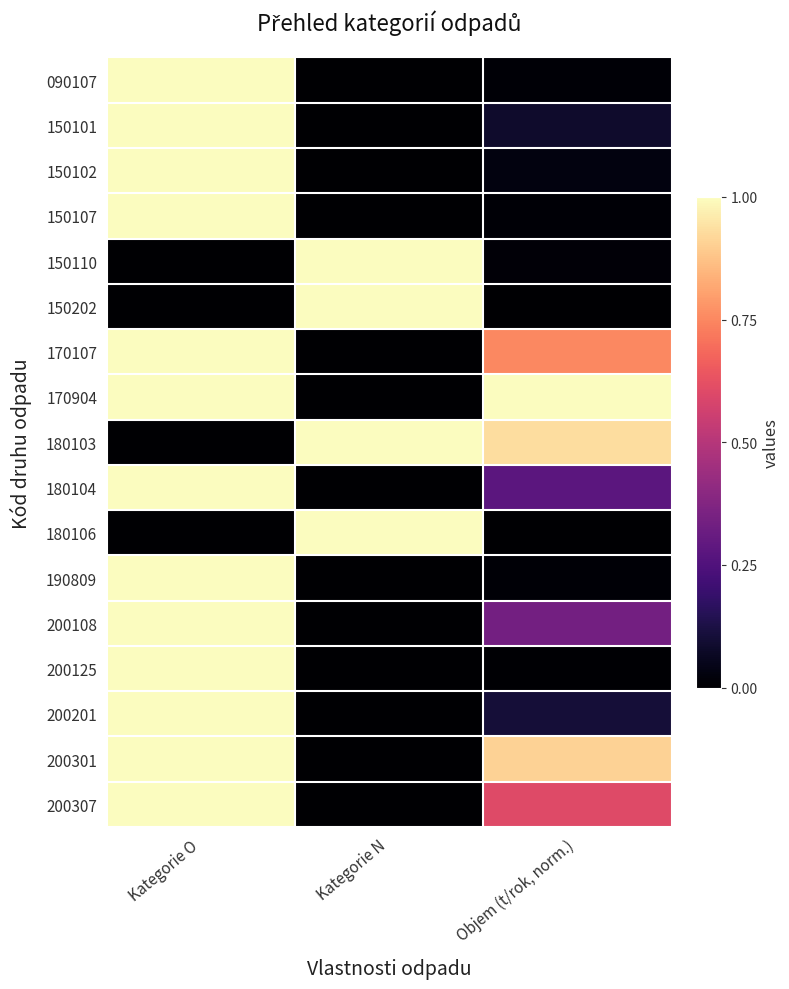

At which category is the sum across all series the highest?

Kategorie O